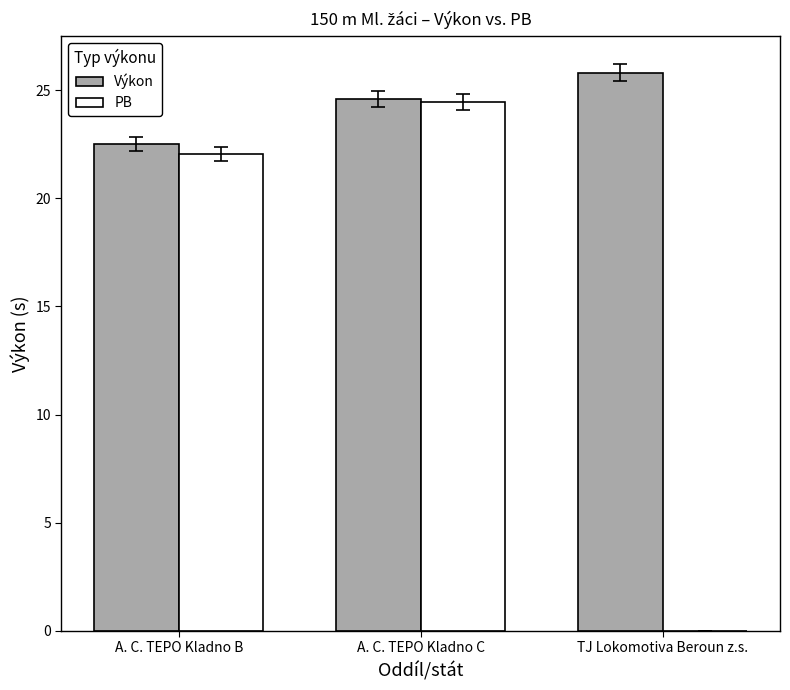

The PB series shows 12.9 at TJ Lokomotiva Beroun z.s.. True or false?

False